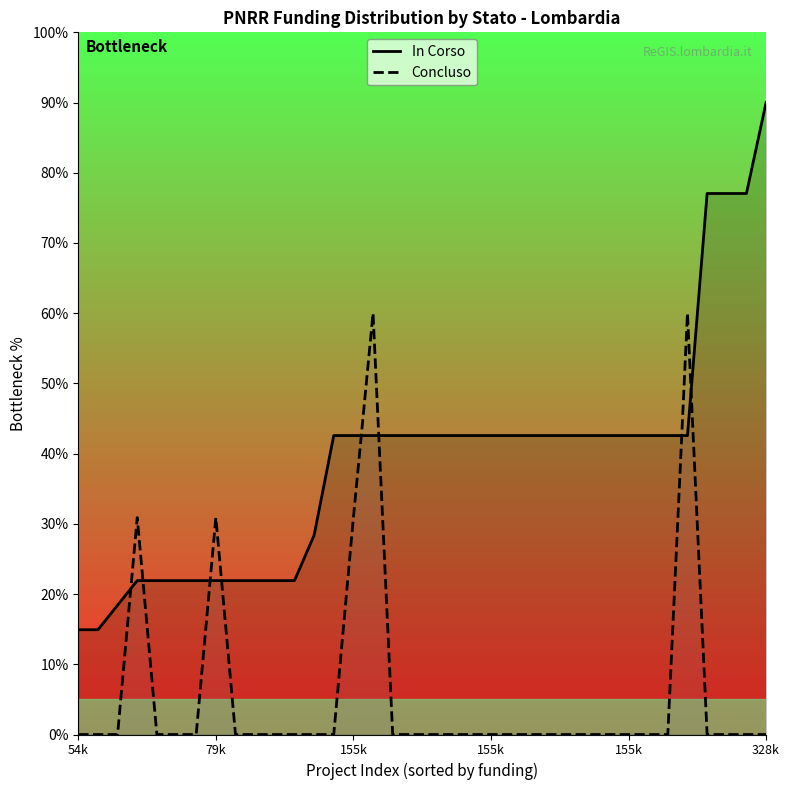

Does the chart display data point markers on the line(s)?

No